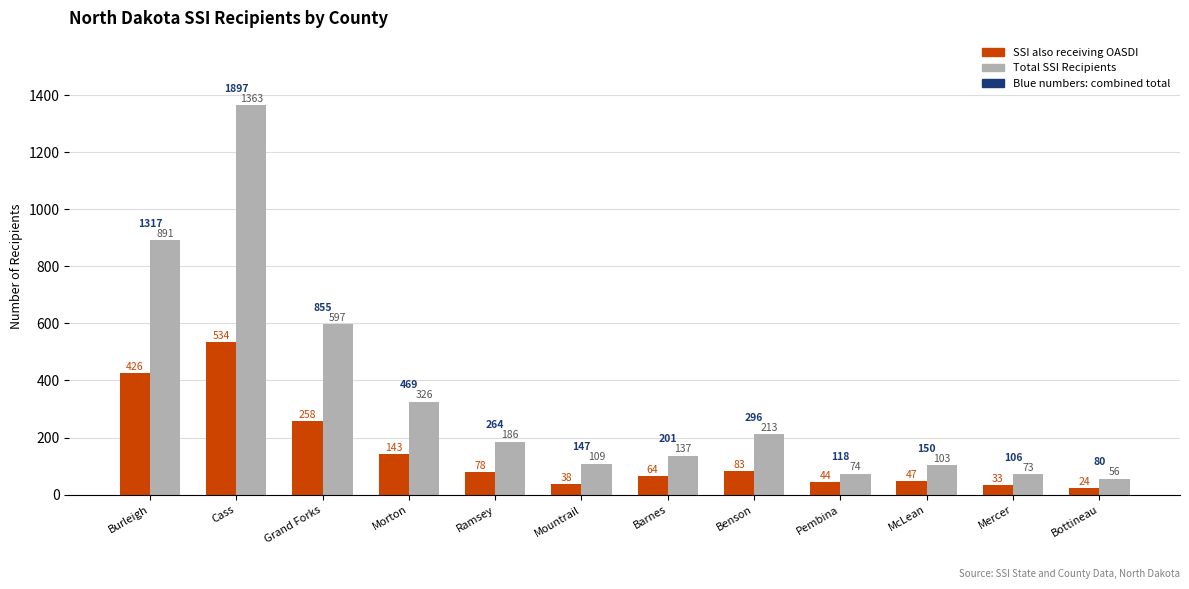

What is the label of the 8th bar from the right?

Ramsey